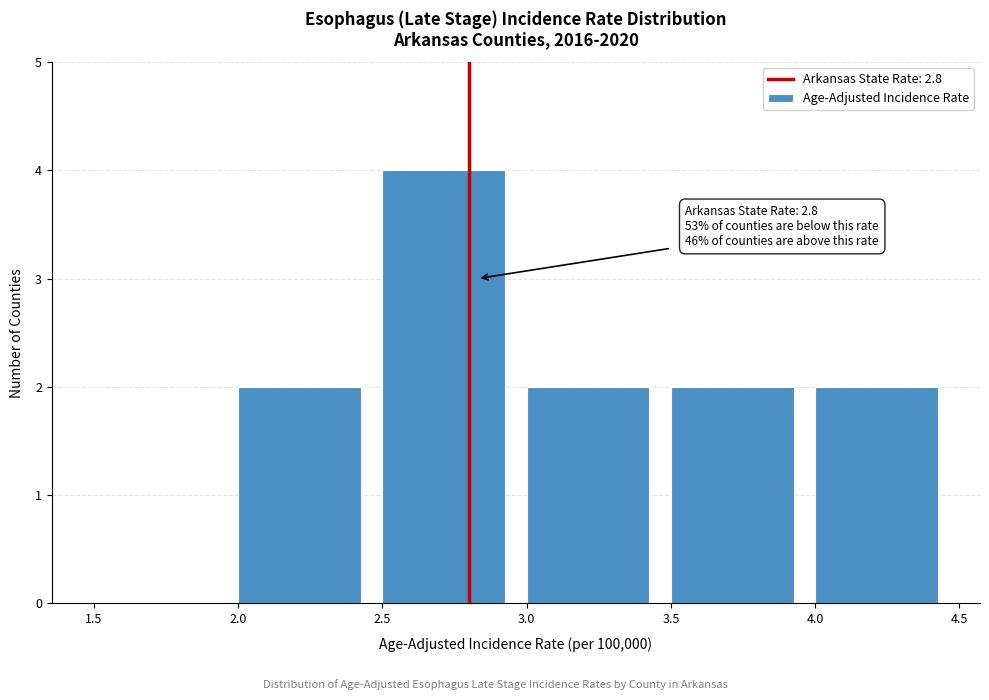

Which range on the x-axis has the tallest bar?

2.5 to 3.0